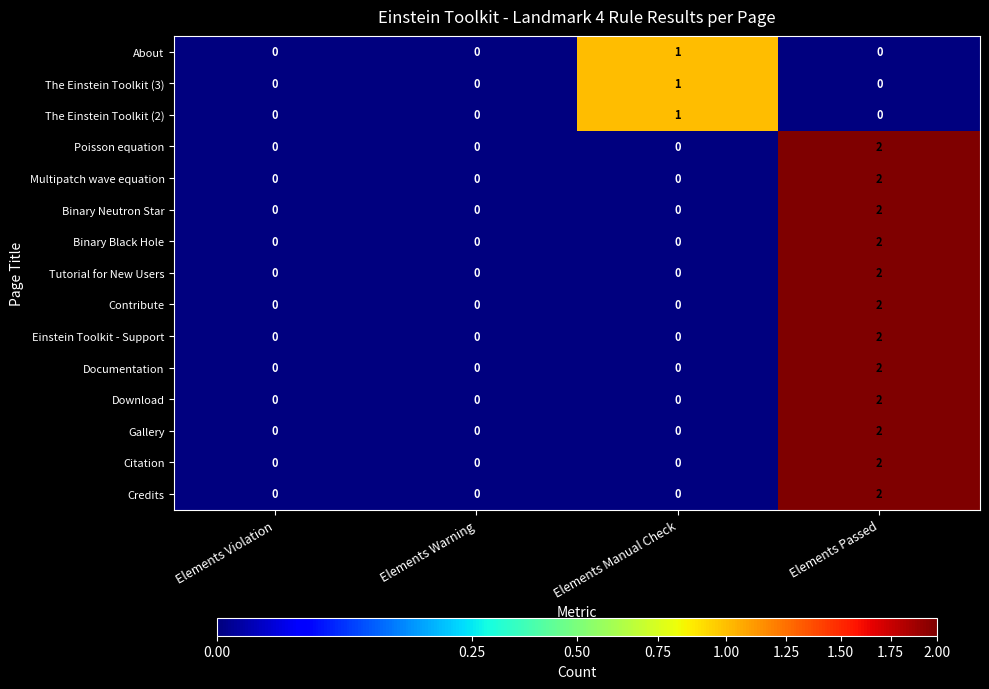

Which category has the highest value in the About series?

Elements Manual Check